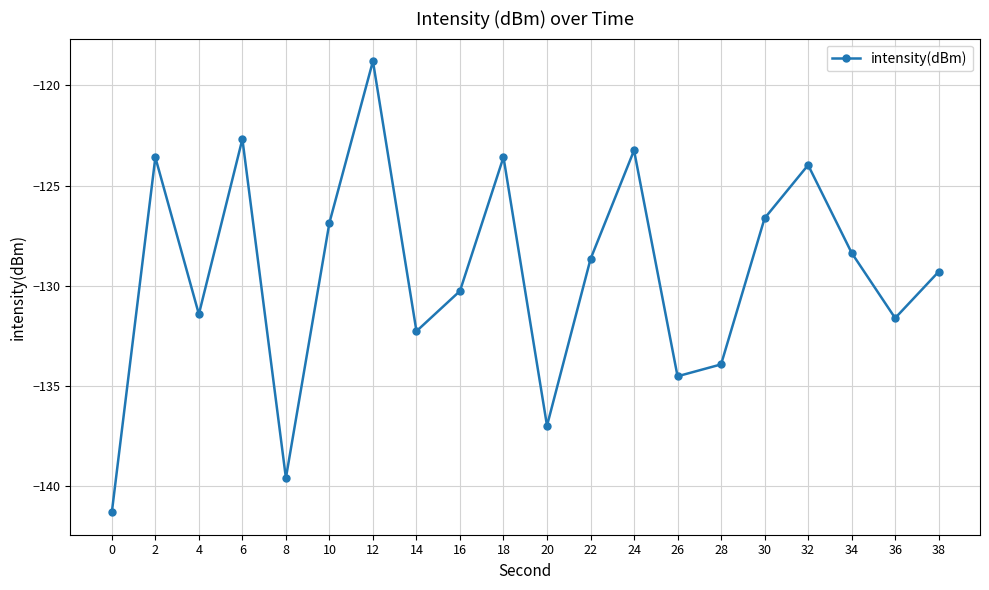

What is the sum of all values?

-2587.6